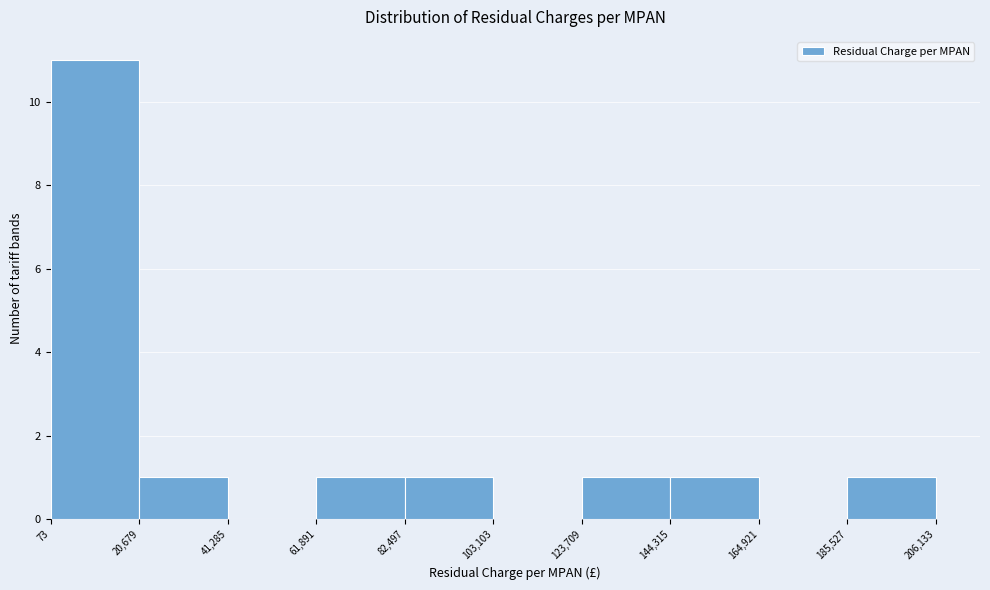

How tall is the bar that spans 144,315 to 164,921 on the x-axis? The values are not printed on the chart, so give them approximately, as read against the axis.

1